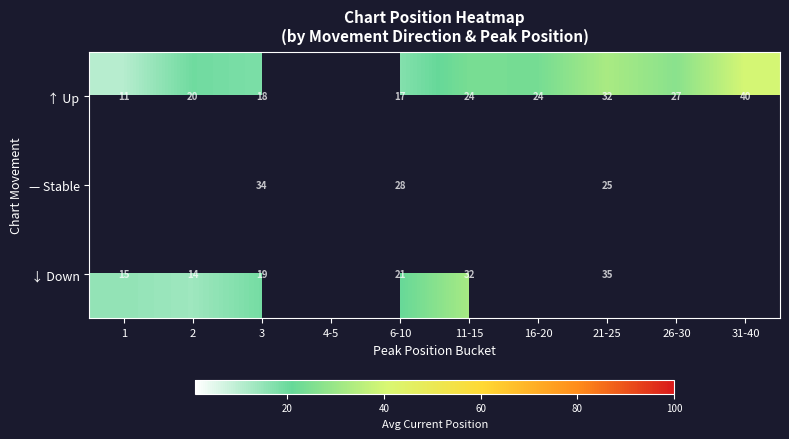

At which category is the sum across all series the highest?

21-25